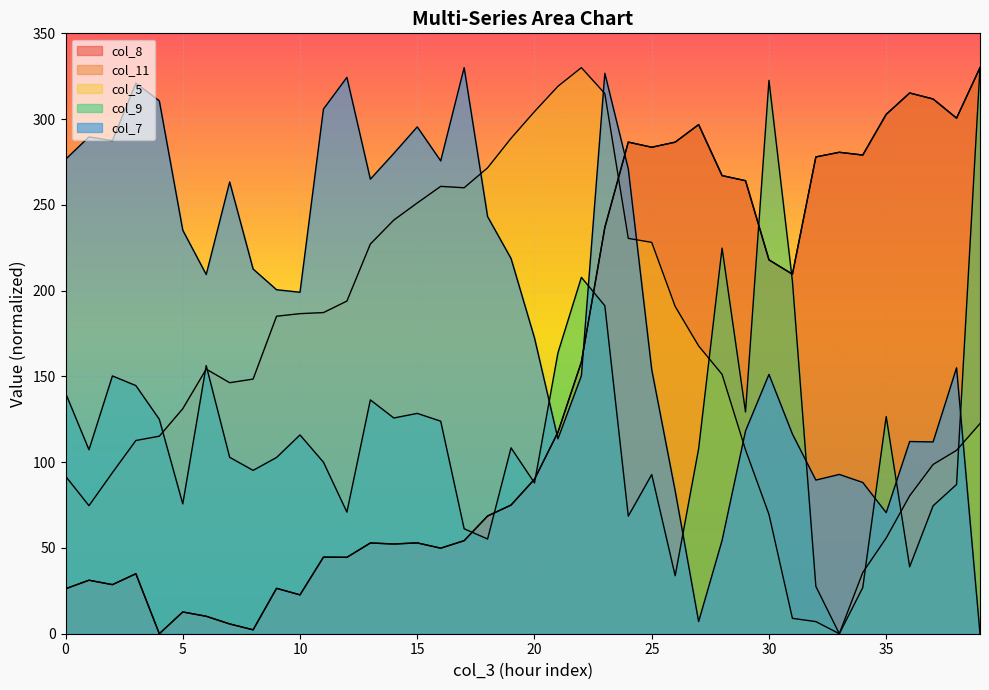

Reading right to left, extract all data points from this chart.

col_8: 330.0	300.6	311.7	315.2	302.8	279.0	280.7	277.9	209.6	217.9	264.1	267.1	296.8	286.6	283.6	286.6	236.8	158.4	117.4	90.1	75.0	68.6	54.3	49.9	52.9	52.3	52.9	44.5	44.6	22.7	26.5	2.3	5.7	10.2	12.7	0.0	35.0	28.6	31.2	26.2
col_11: 330.0	300.6	311.7	315.2	302.8	279.0	280.7	277.9	209.6	217.9	264.1	267.1	296.8	286.6	283.6	286.6	236.8	158.4	117.4	90.1	75.0	68.6	54.3	49.9	52.9	52.3	52.9	44.5	44.6	22.7	26.5	2.3	5.7	10.2	12.7	0.0	35.0	28.6	31.2	26.2
col_5: 122.5	106.9	98.7	80.4	55.8	35.7	0.0	7.1	9.0	69.6	107.2	151.2	167.8	190.8	228.1	230.5	314.9	330.0	319.1	304.4	288.8	271.6	260.0	260.8	251.1	241.1	227.2	193.9	187.2	186.6	185.1	148.5	146.3	154.3	131.2	115.1	112.6	93.9	74.6	91.9
col_7: 0.0	155.0	111.8	112.0	70.6	88.2	92.9	89.6	116.4	151.2	118.2	54.4	7.1	83.3	153.9	271.0	326.7	150.4	113.6	172.4	218.7	243.2	330.0	275.6	295.5	280.0	265.0	324.3	305.9	199.1	200.5	212.6	263.4	209.4	235.2	310.6	321.0	287.4	289.6	276.6
col_9: 330.0	87.0	74.6	39.0	126.6	26.9	0.0	27.6	205.5	322.6	129.3	224.8	107.9	33.8	92.8	68.5	191.2	207.8	163.7	87.9	108.4	55.2	61.2	123.9	128.4	125.8	136.3	70.9	100.0	115.9	102.8	95.2	102.9	156.3	75.7	125.0	144.6	150.3	107.2	140.3